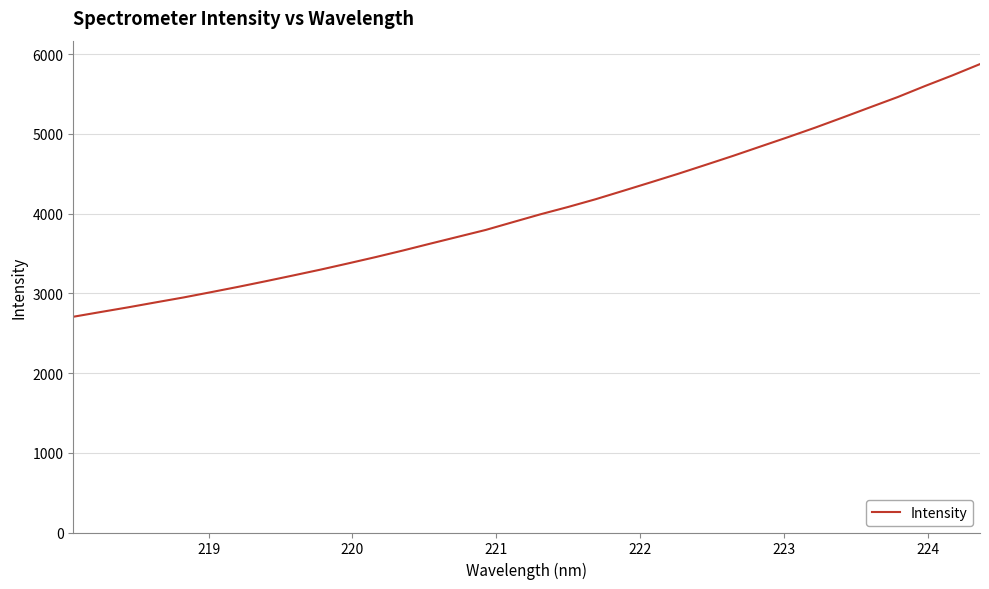

What is the difference between the second highest and second lowest values?

2968.4